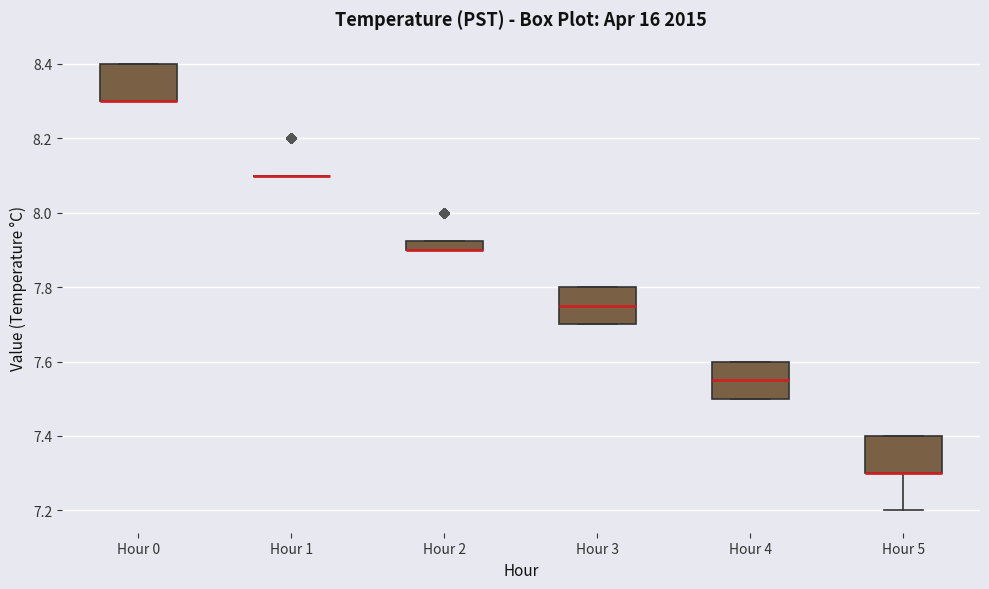

Where is the lower edge of the box for Hour 4 on the y-axis? The values are not printed on the chart, so give them approximately, as read against the axis.

7.50